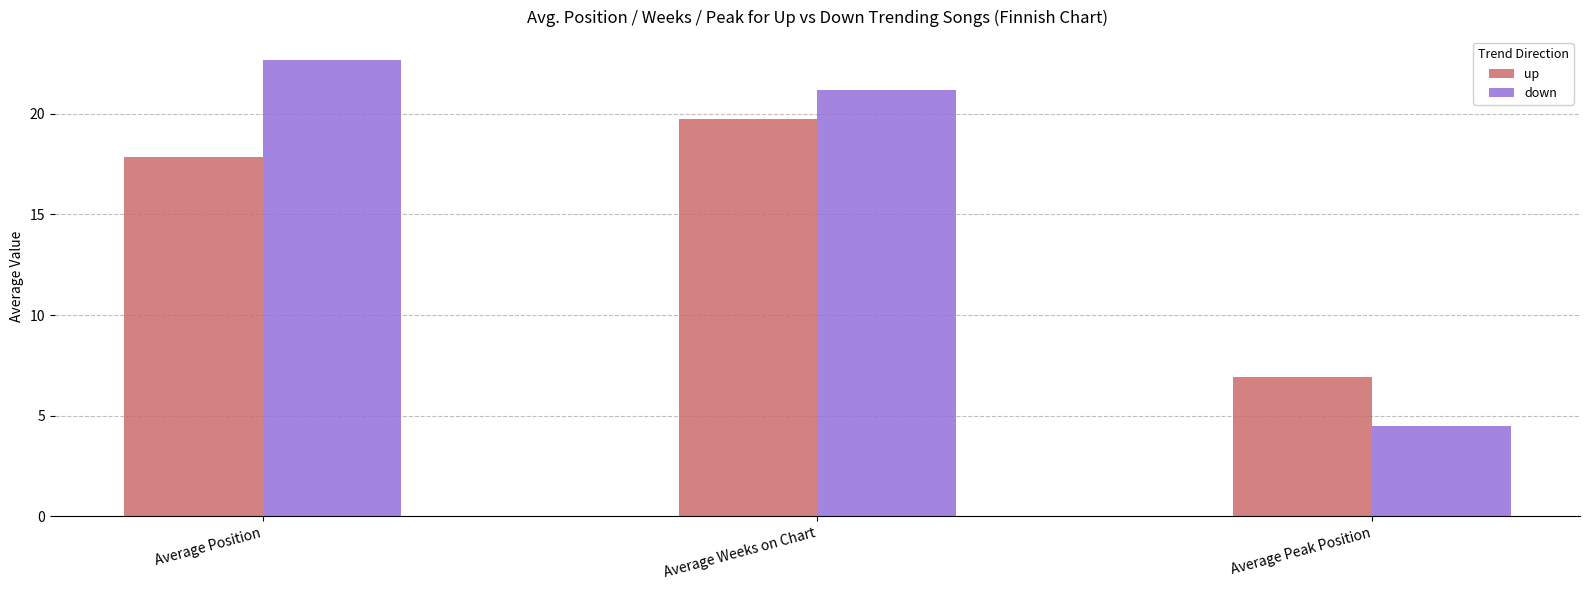

Which series has the largest total across all categories?

down